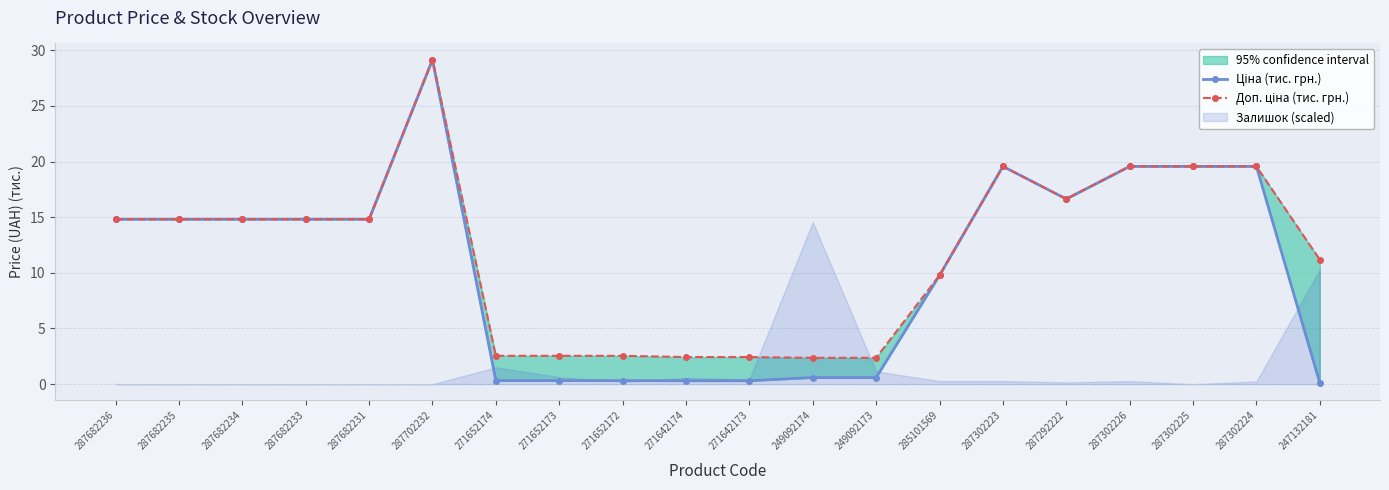

What position from the right is 247132181?

1